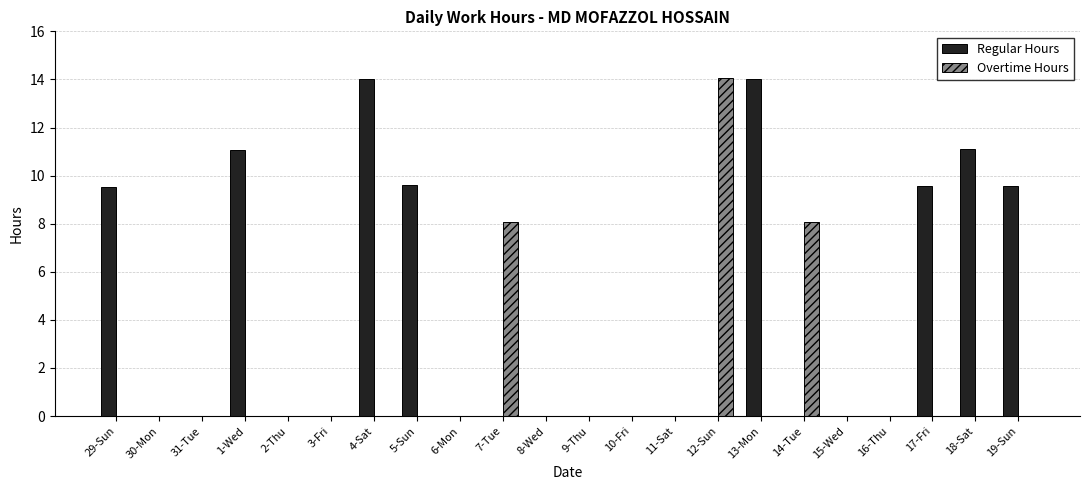

How many categories are shown in the chart?

22